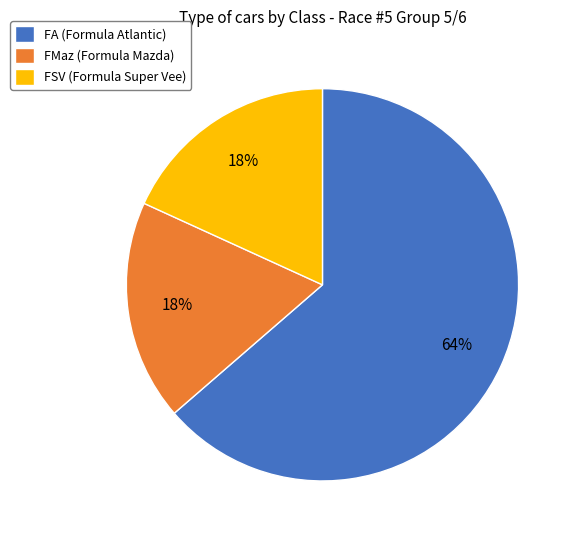

Is it true that FSV is 29% of the pie?

False